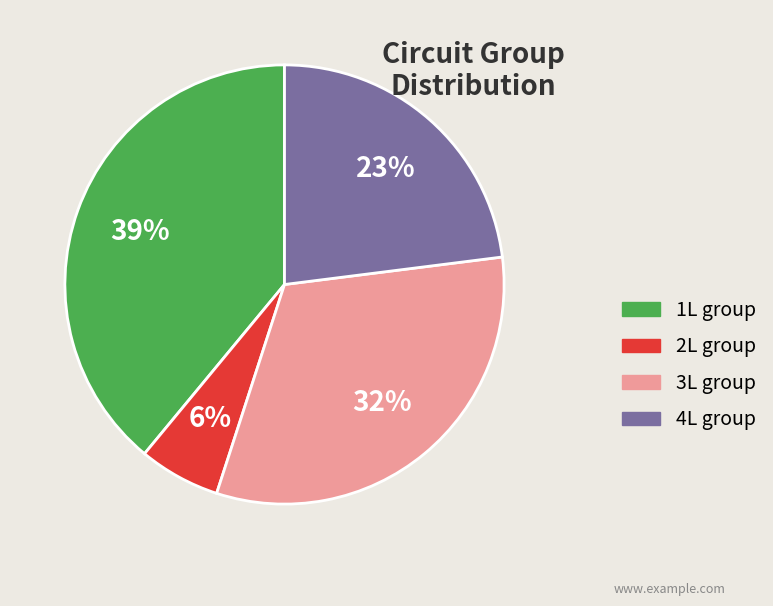

How many slices are in this pie chart?

4